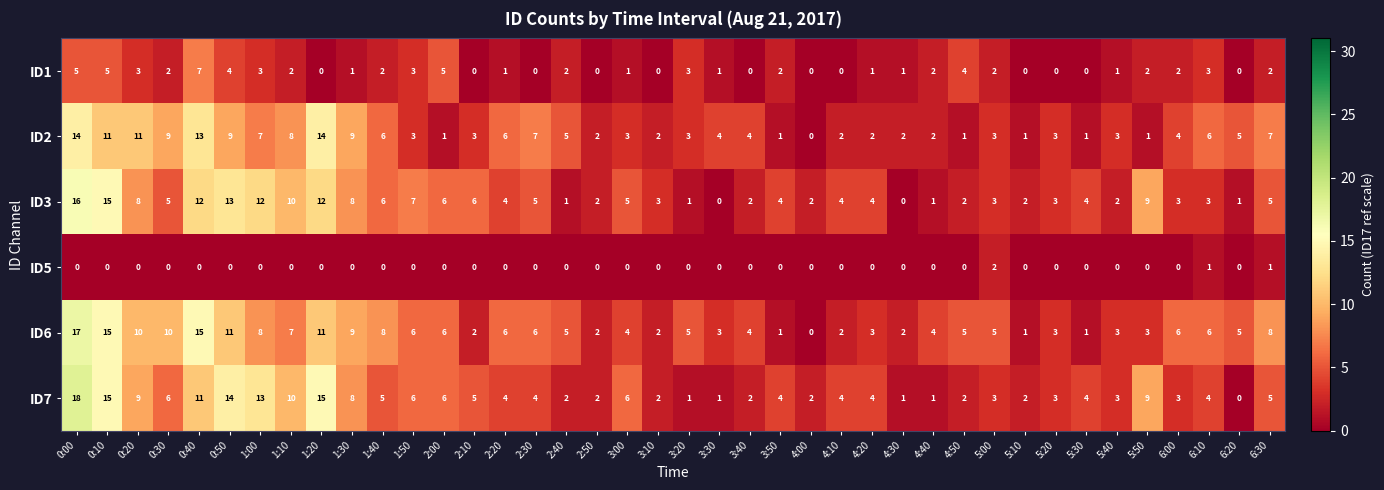

What is the maximum value shown in the chart?

18